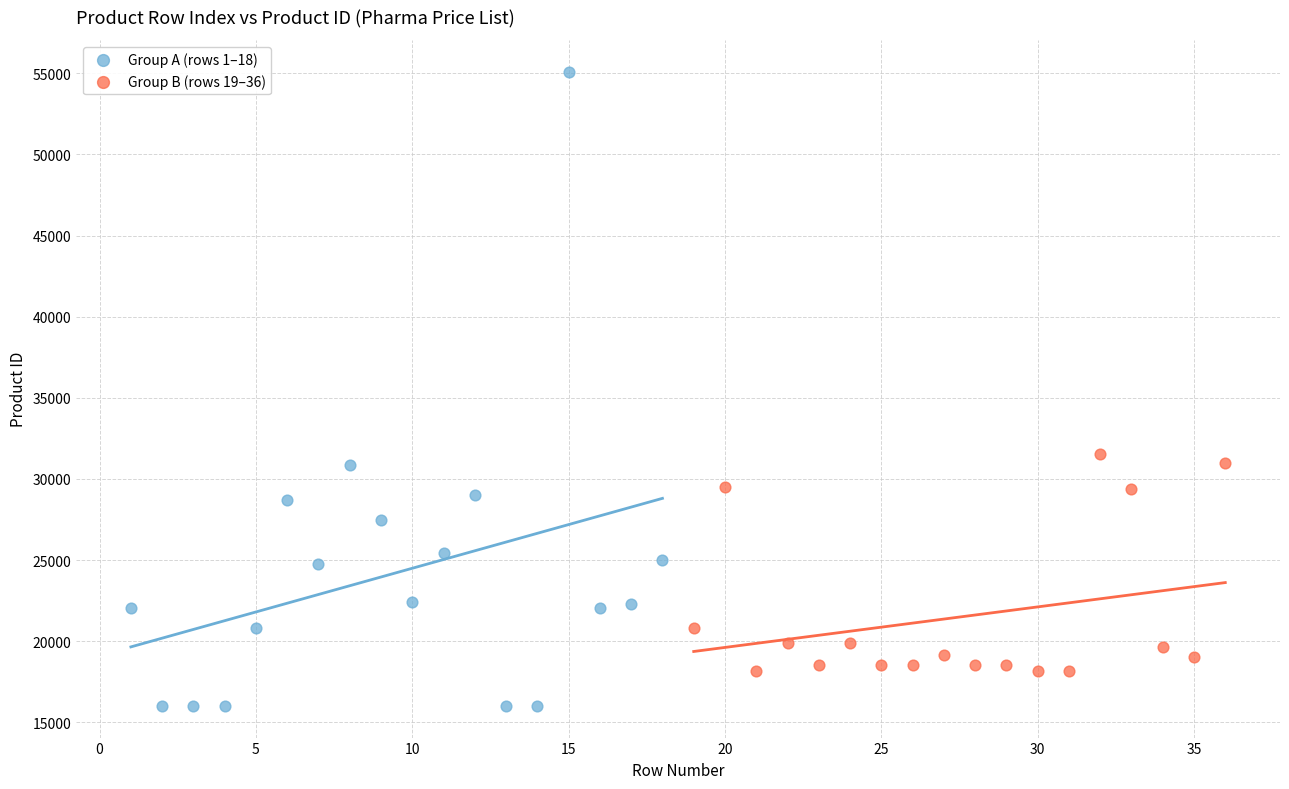

What are all the series names shown in the legend?

Group A (rows 1–18), Group B (rows 19–36)